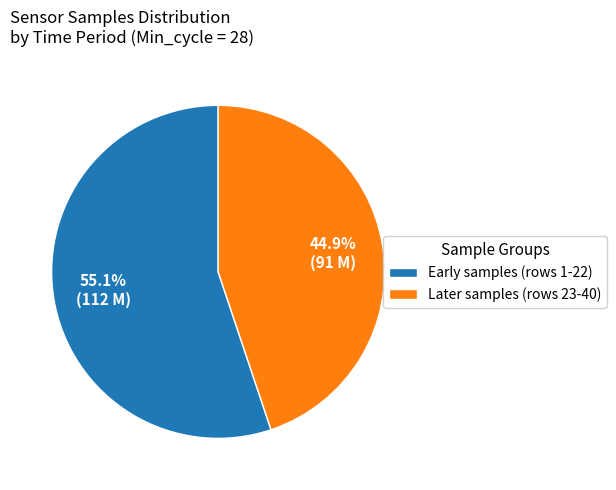

Which slice represents more than half of the pie?

Early samples (rows 1-22)